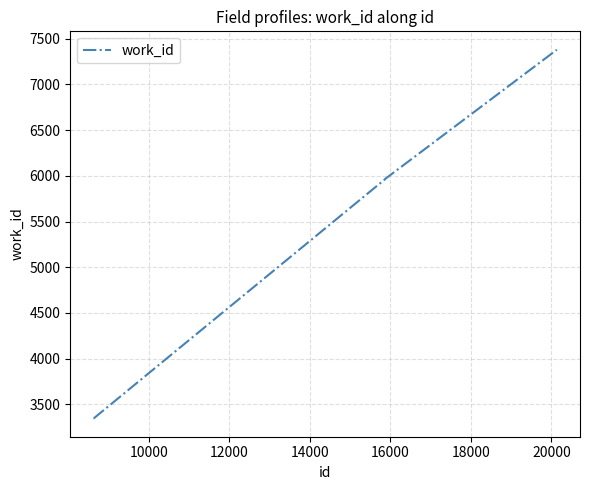

What is the sum of all values?

25999